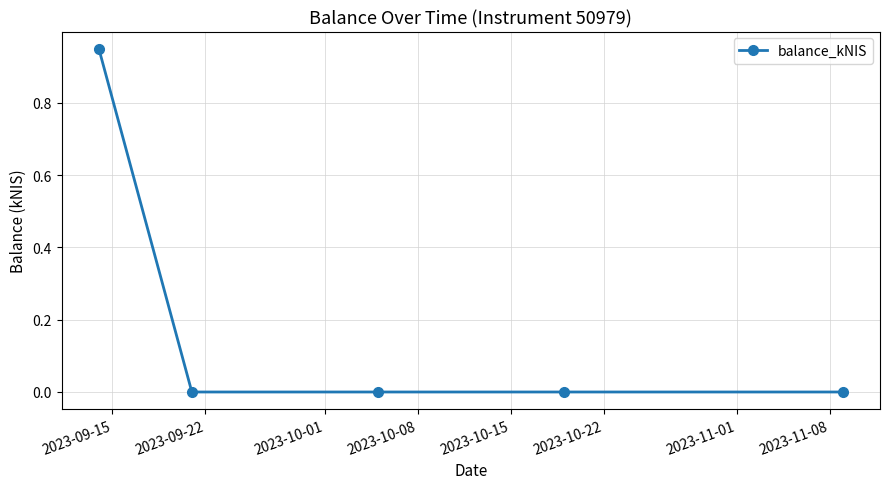

True or false: the data has more than 1 interior local peaks.

False